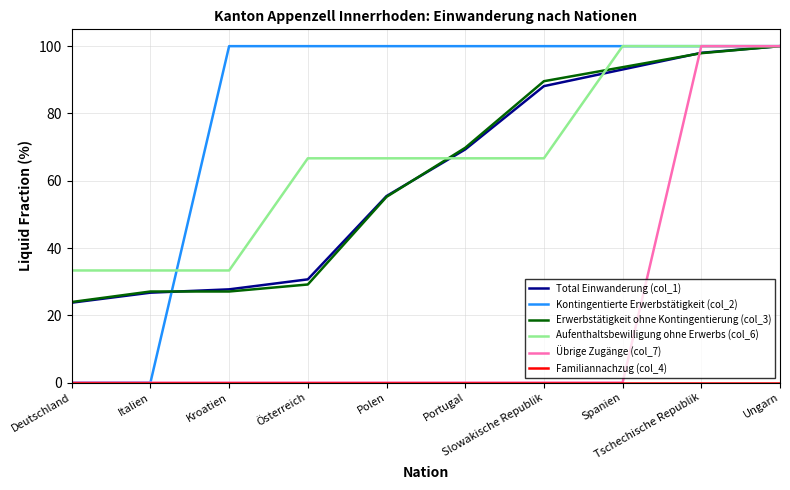

How many categories are shown in the chart?

10